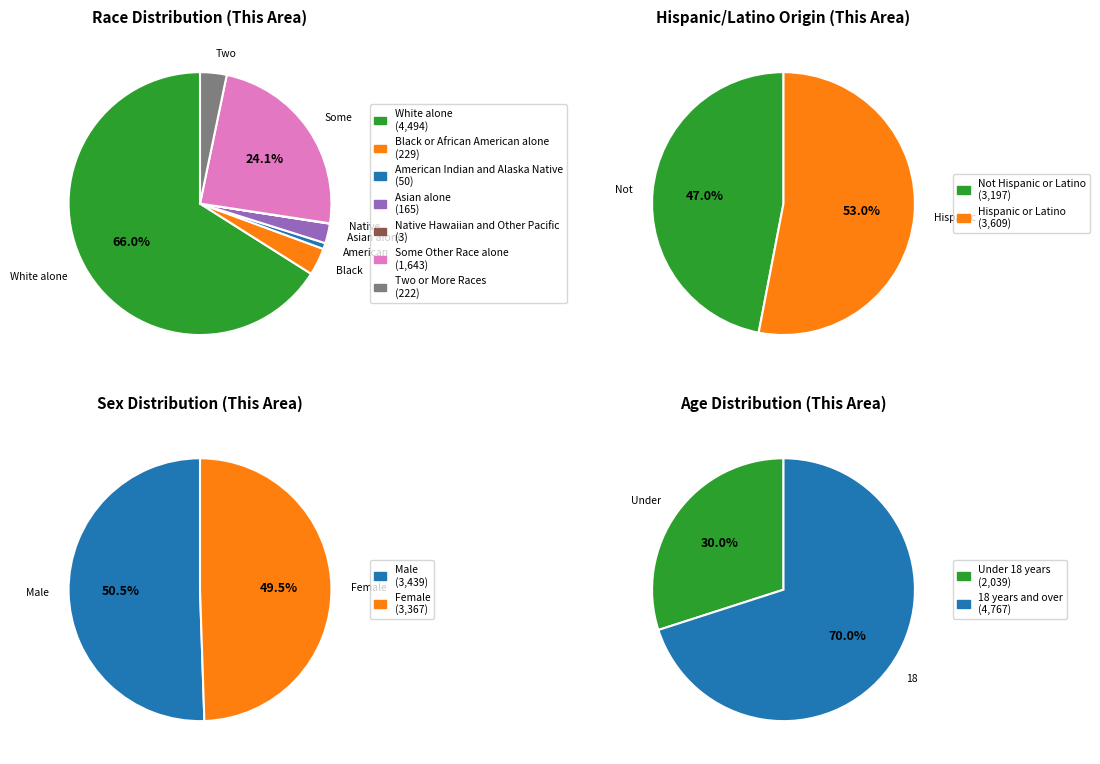

Which category has the biggest portion of the pie?

White alone